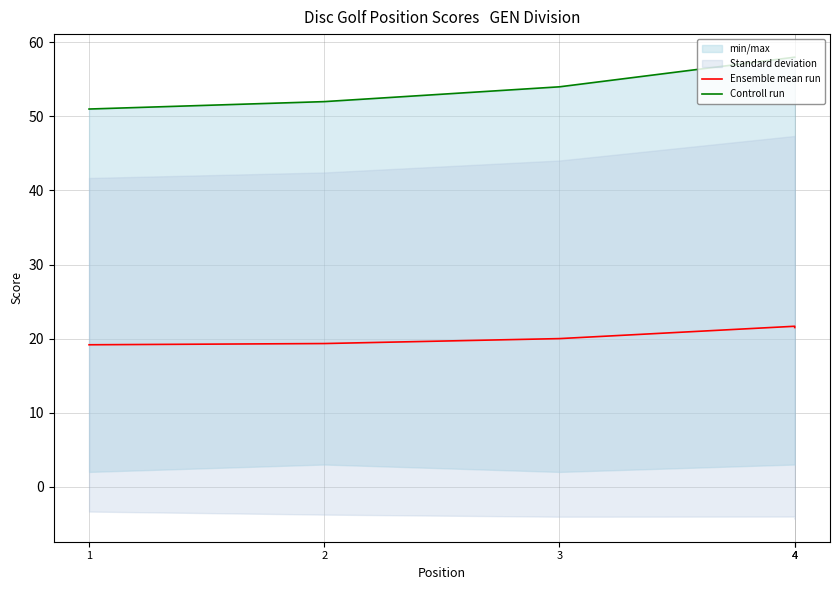

True or false: Controll run and Ensemble mean run intersect in this chart.

False